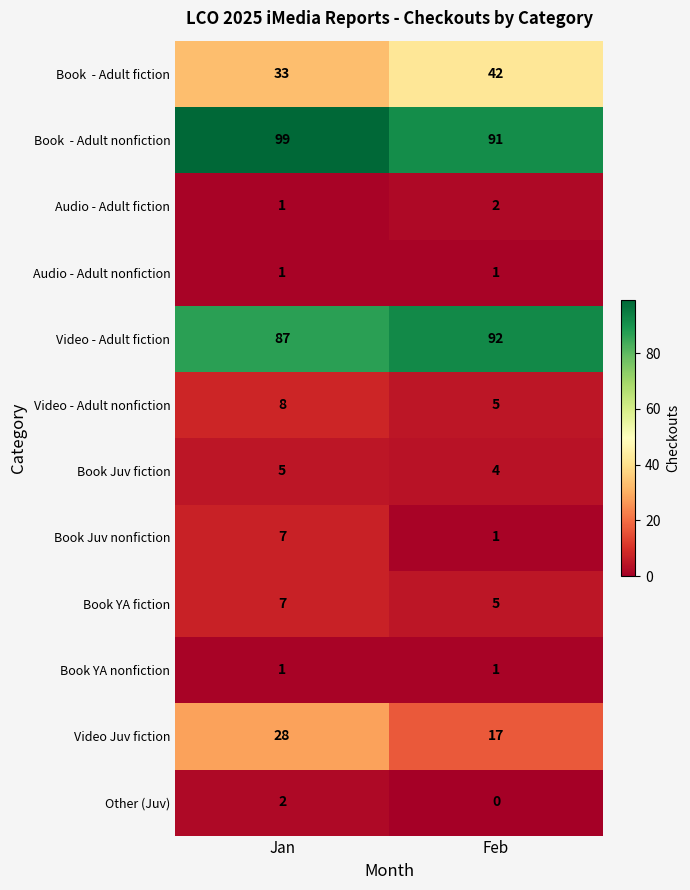

What is the greatest value displayed?

99